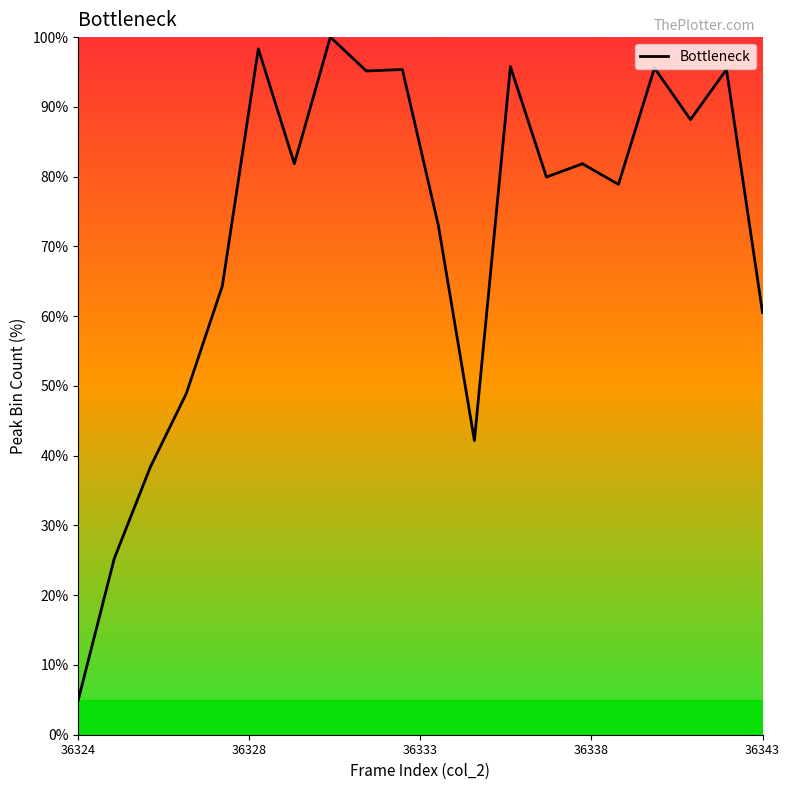

What is the difference between the maximum and minimum values?

95.0